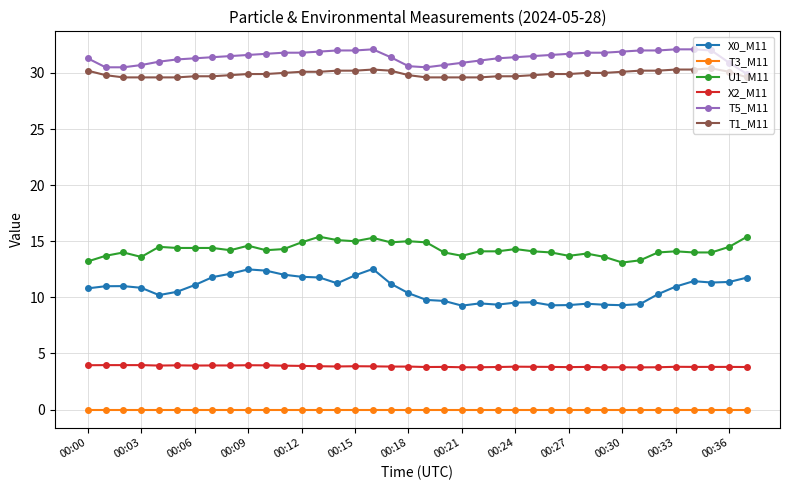

What is the maximum value for T1_M11?

30.4